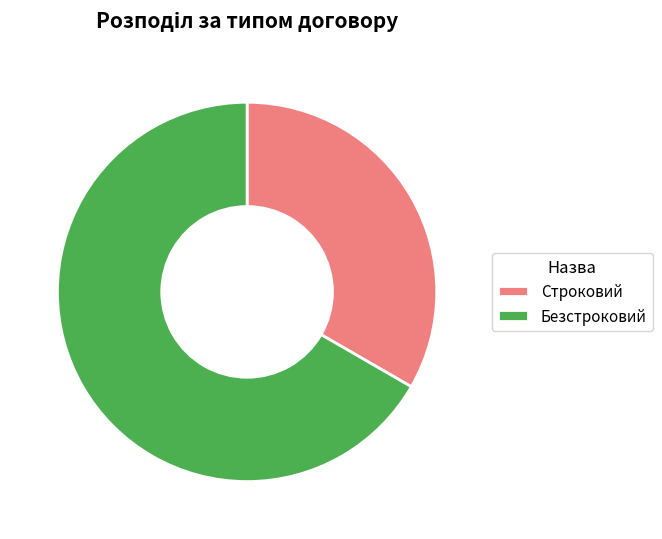

How many slices are in this pie chart?

2